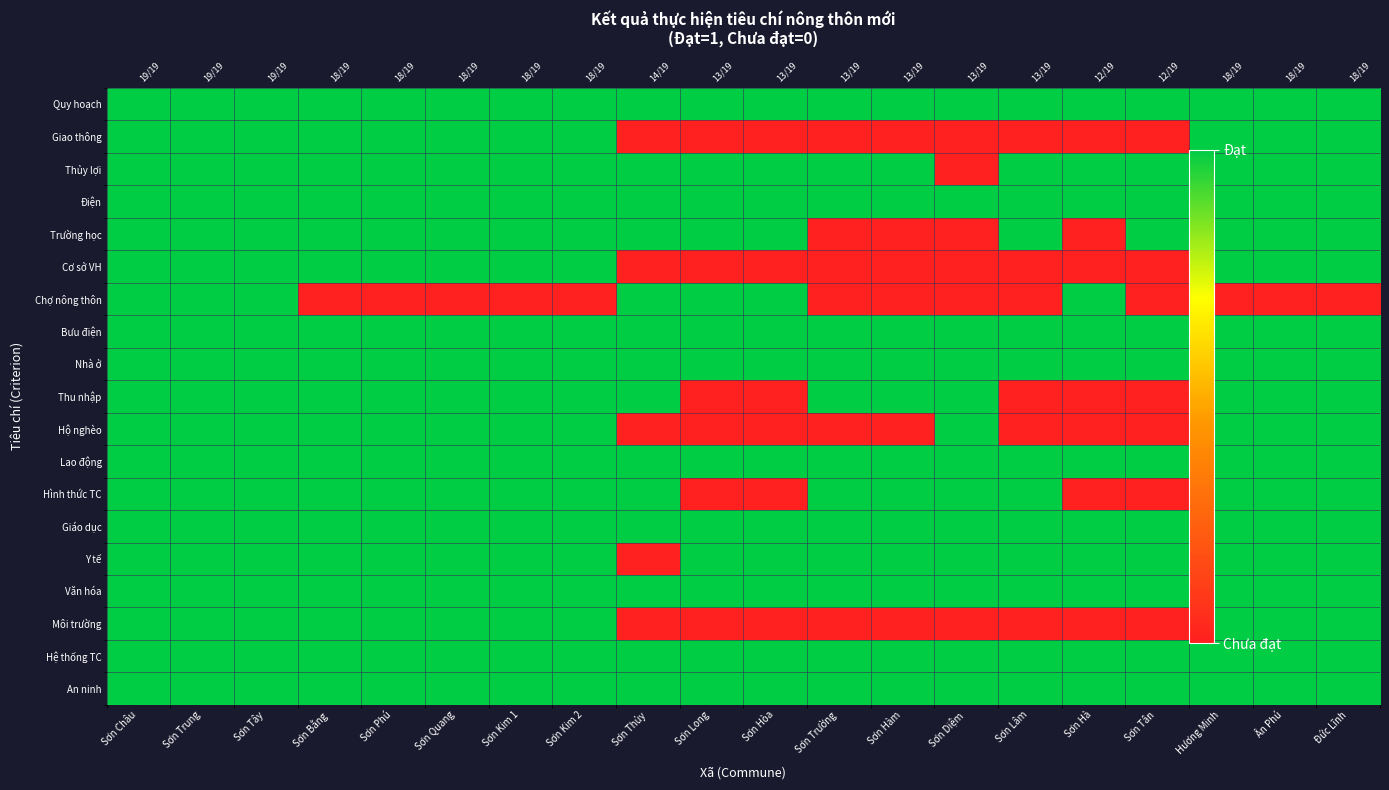

Is the value of Bưu điện at Sơn Thủy greater than the value of Nhà ở at Sơn Hàm?

No